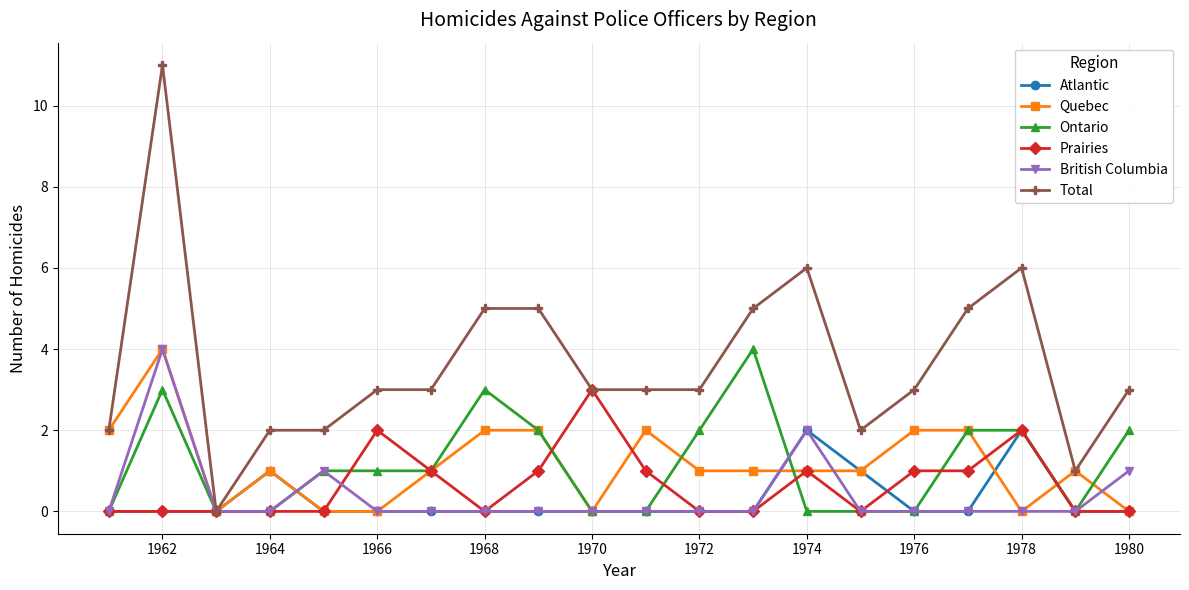

True or false: Ontario and Quebec cross at least once.

True